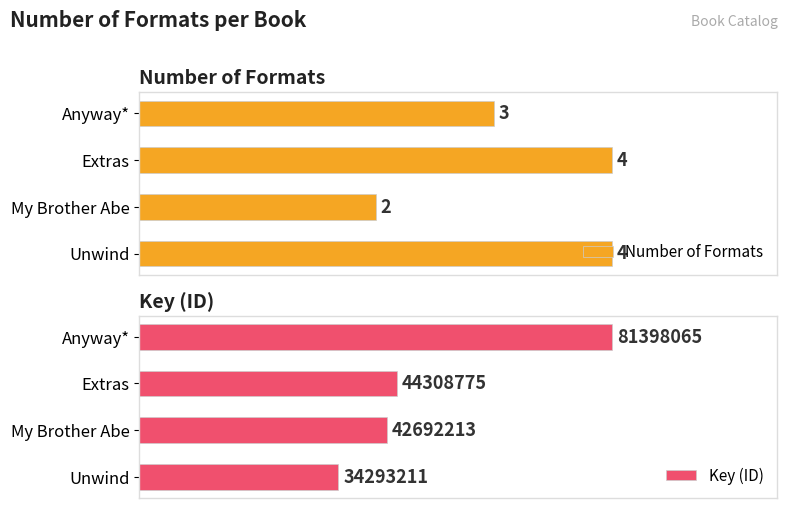

How many data points does each series have?

4